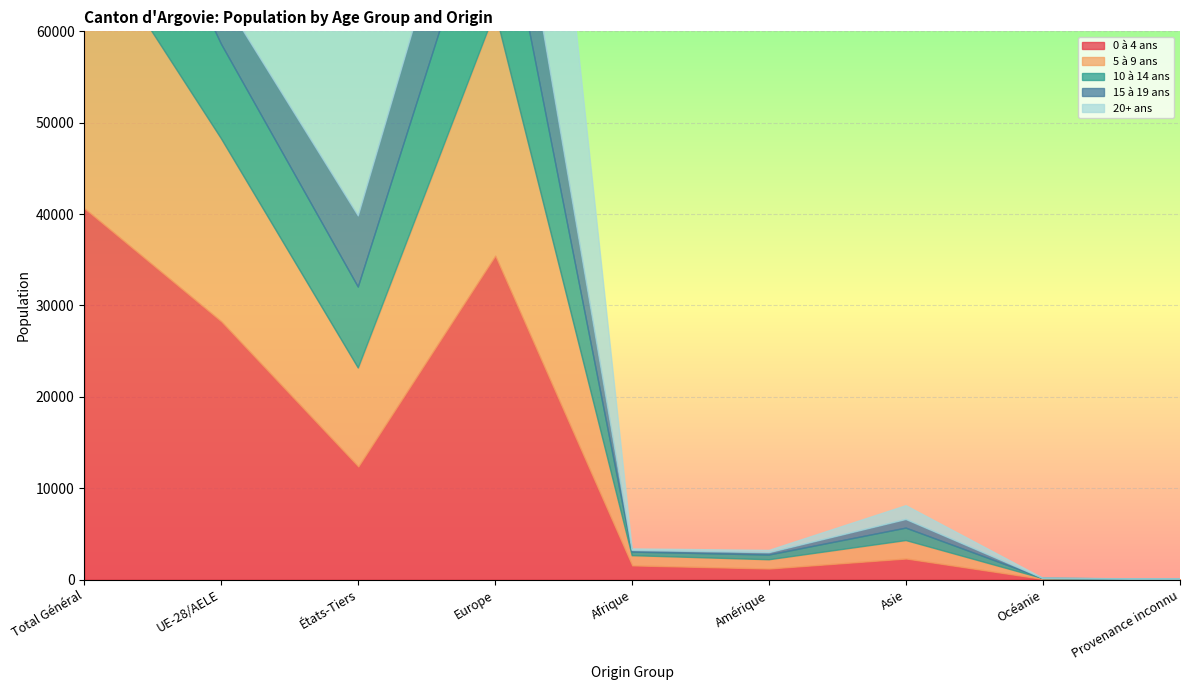

Which series ends up on top after the final intersection of 5 à 9 ans and 20+ ans?

5 à 9 ans